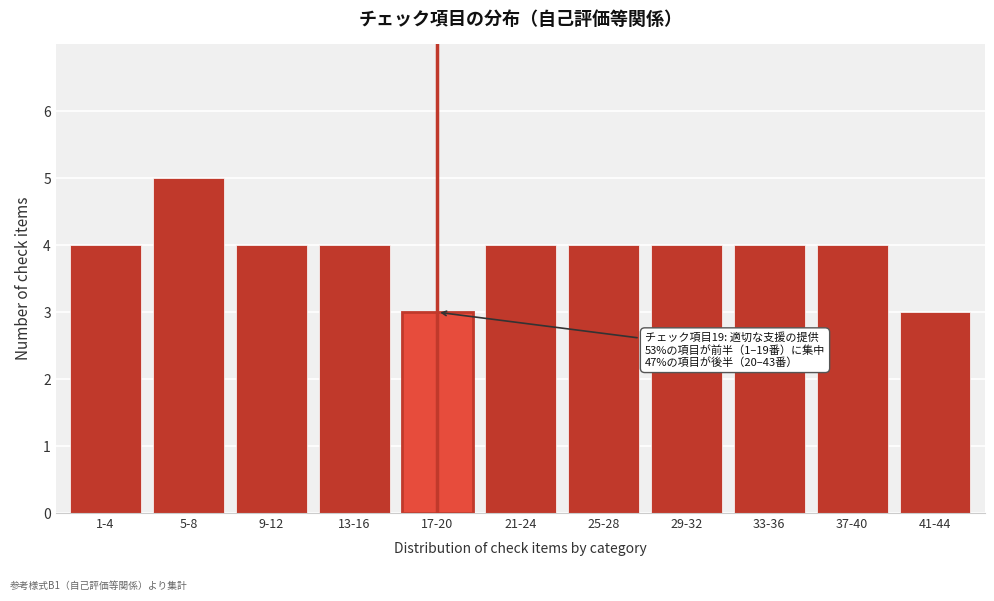

Reading left to right, transcribe all the data shown in this chart.

1-4=4	5-8=5	9-12=4	13-16=4	17-20=3	21-24=4	25-28=4	29-32=4	33-36=4	37-40=4	41-44=3